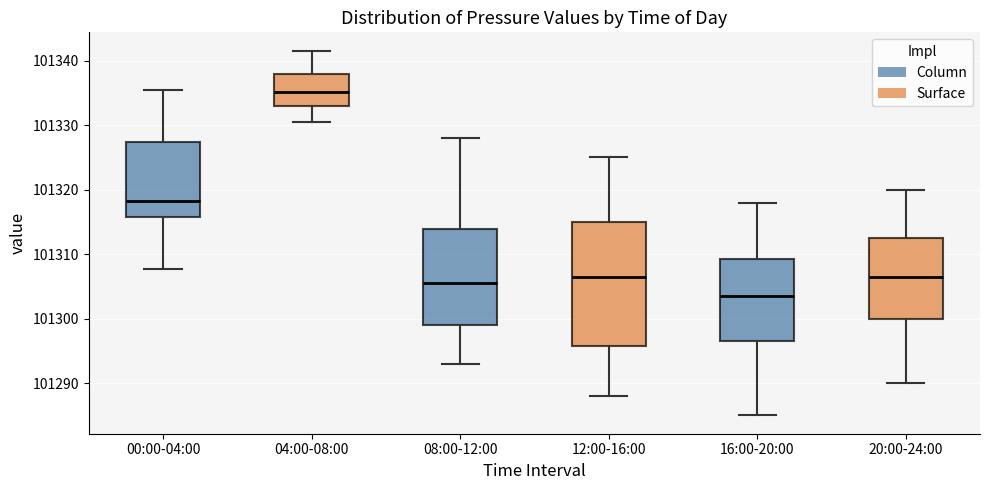

Reading left to right, read every box against the y-axis: the position of its median line, the range the box covers, and the ends of its whiskers. The values are not printed on the chart, so give them approximately, as read against the axis.

00:00-04:00: median 101318, box 101316 to 101327, whiskers 101308 to 101335
04:00-08:00: median 101335, box 101333 to 101338, whiskers 101331 to 101342
08:00-12:00: median 101306, box 101299 to 101314, whiskers 101293 to 101328
12:00-16:00: median 101307, box 101296 to 101315, whiskers 101288 to 101325
16:00-20:00: median 101304, box 101297 to 101309, whiskers 101285 to 101318
20:00-24:00: median 101307, box 101300 to 101313, whiskers 101290 to 101320